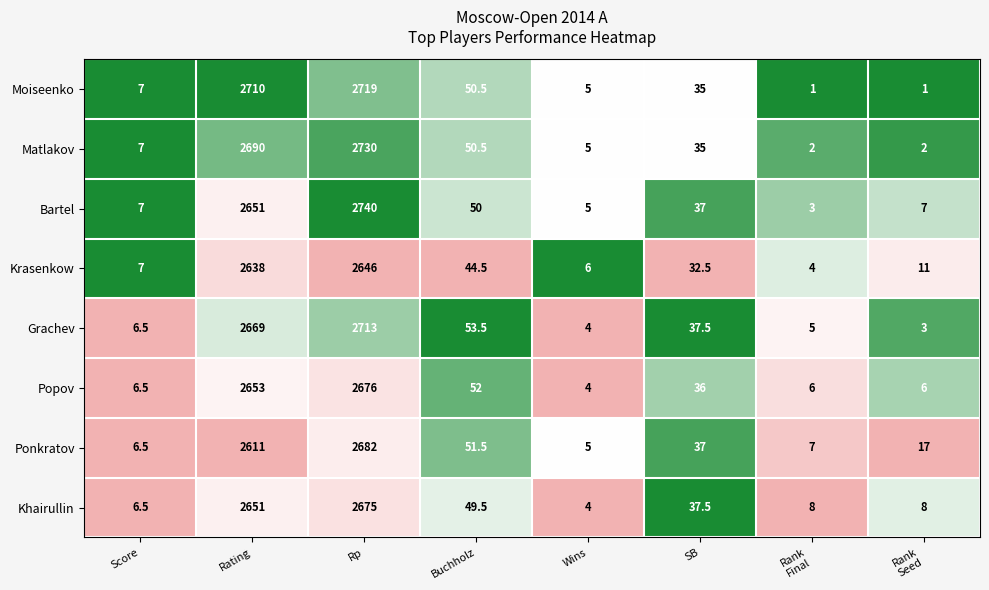

Which series has the largest total across all categories?

Moiseenko